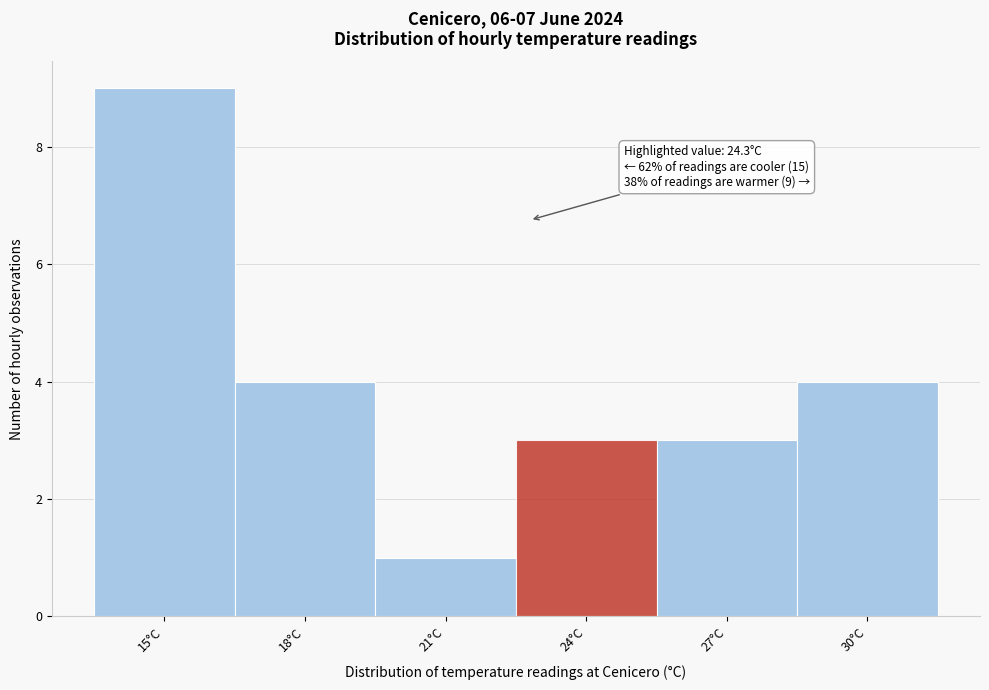

Reading left to right, list all the values displayed in this chart.

15°C=9	18°C=4	21°C=1	24°C=3	27°C=3	30°C=4